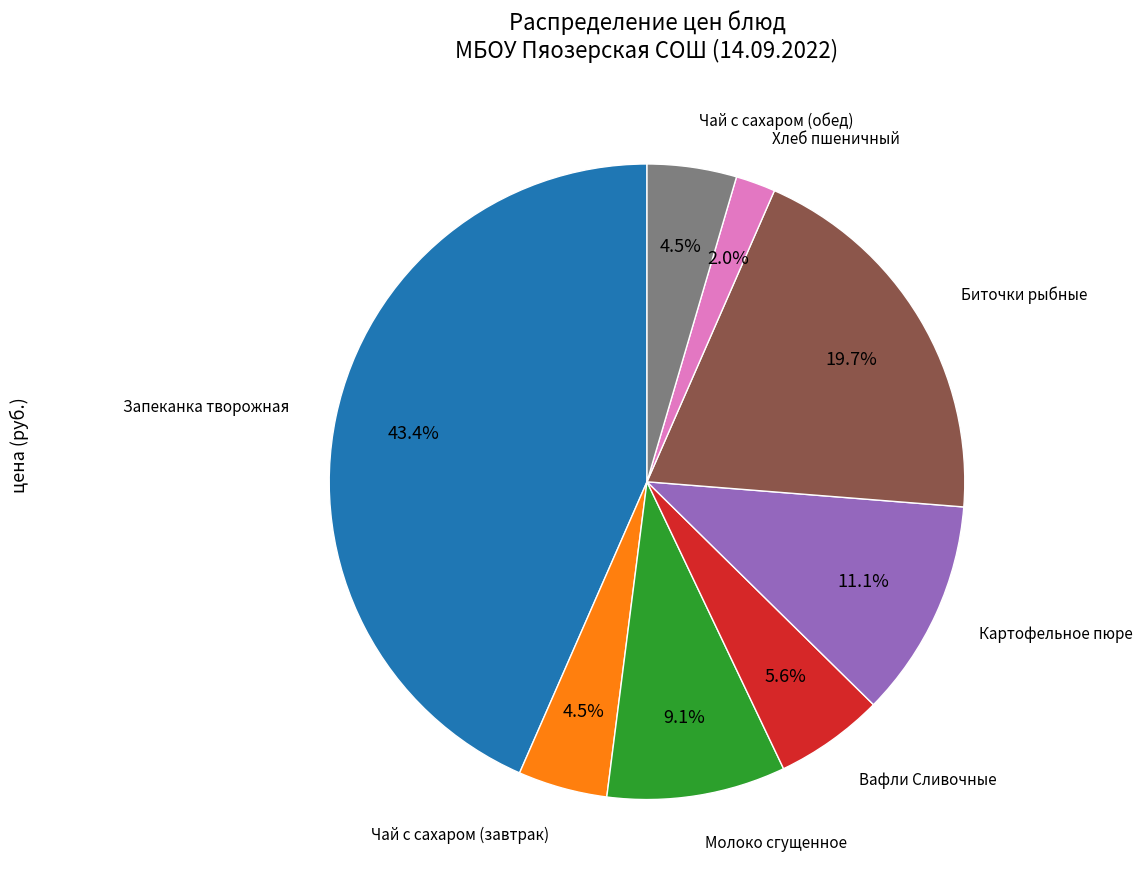

Does Чай с сахаром (завтрак) account for over 50% of the chart?

No